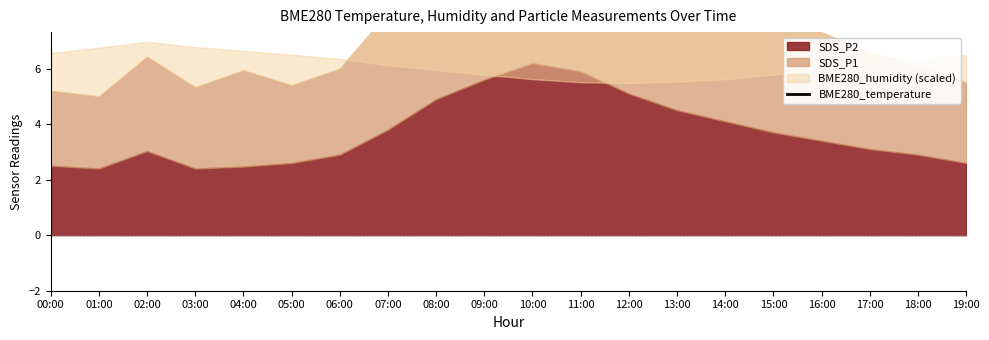

What is the greatest value displayed?

26.4